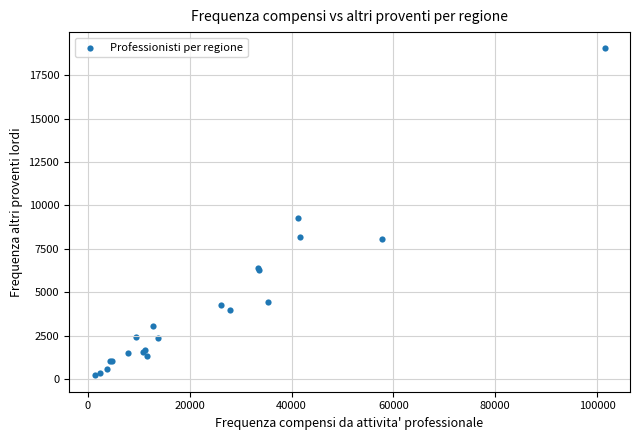

What Y value in the scatter plot is closest to 9625?

9278